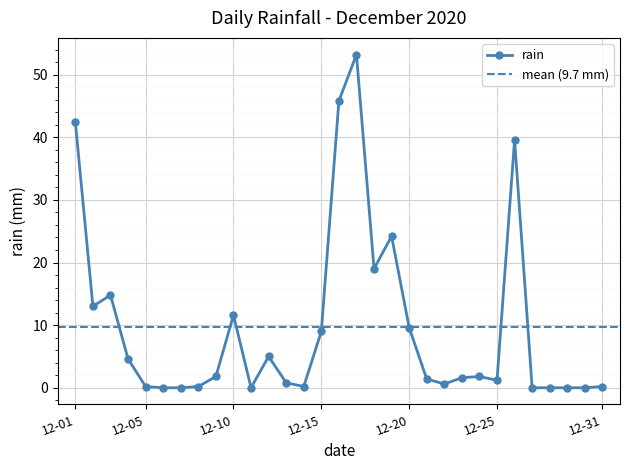

What is the sum of the values at 2020-12-25 and 2020-12-19?

25.4